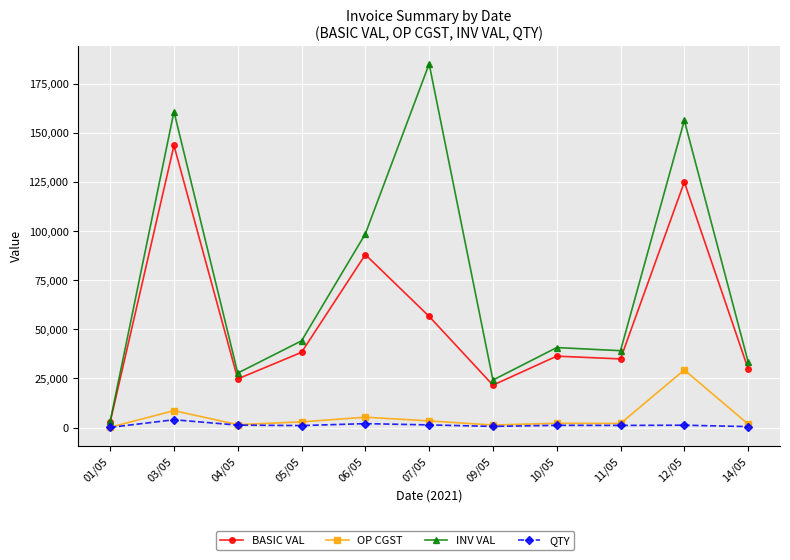

What is the maximum value for INV VAL?

185109.9